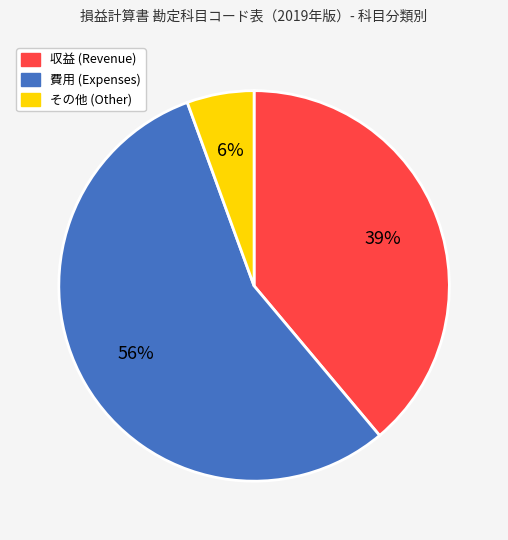

Is there any slice that represents more than half of the pie?

Yes